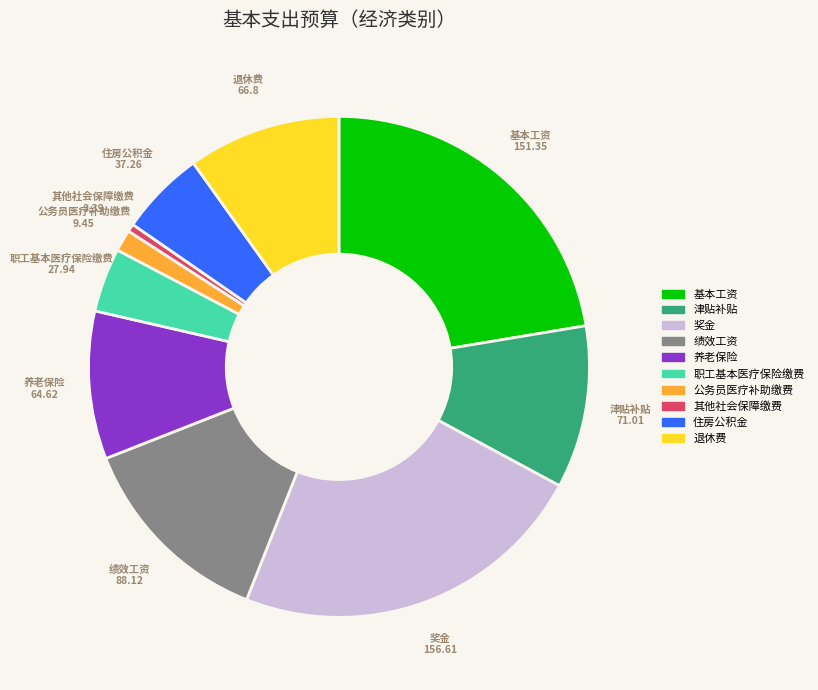

How many segments does this pie chart have?

10